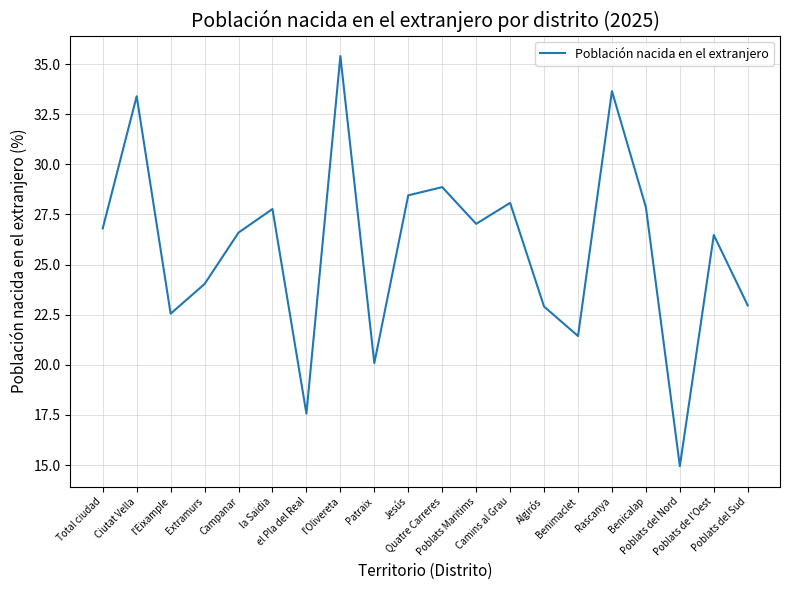

Which has a higher value, Jesús or la Saidia?

Jesús